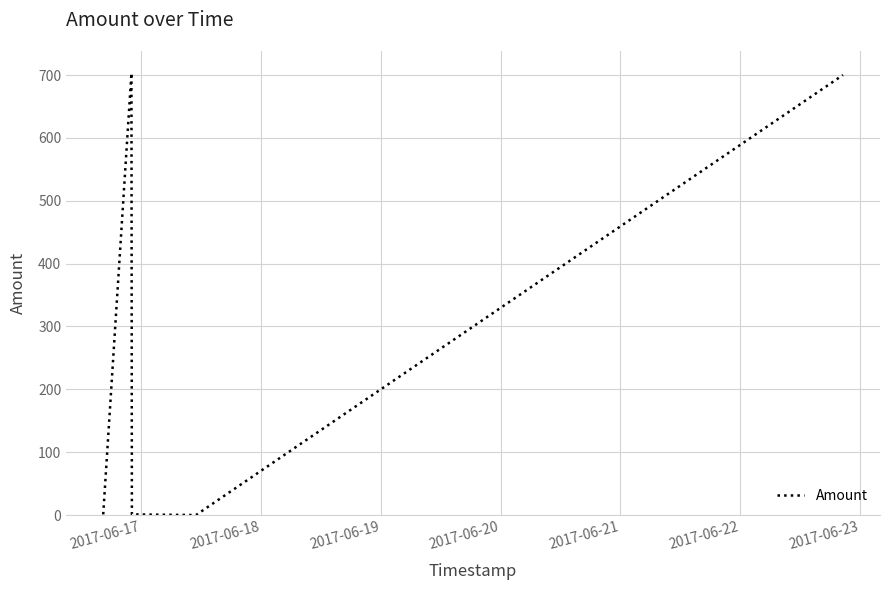

How many interior local peaks (higher than both neighbors) does the data have?

1